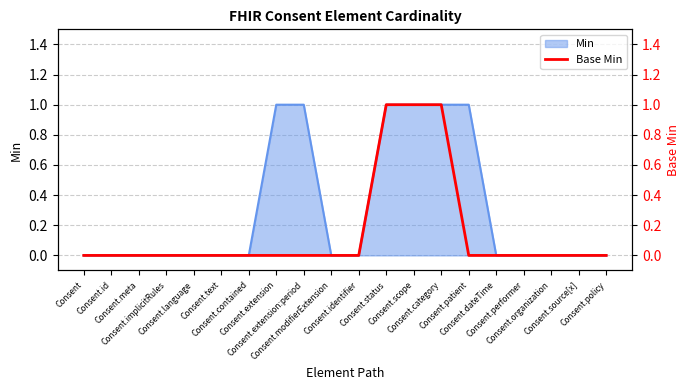

What is the greatest value displayed?

1